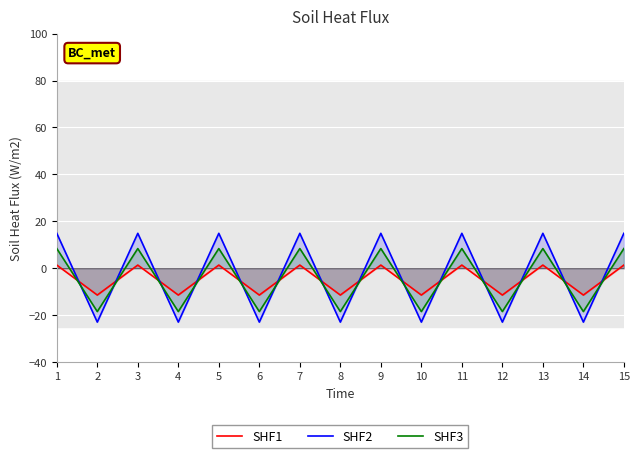

Between 2 and 9, which series saw the biggest shift?

SHF2